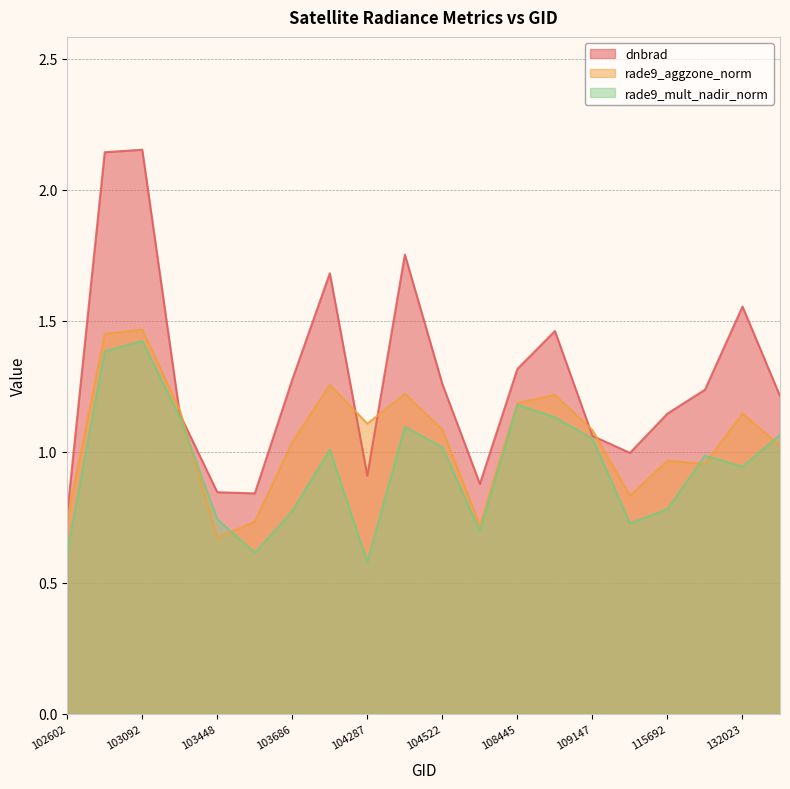

What is the minimum value shown in the chart?

0.6